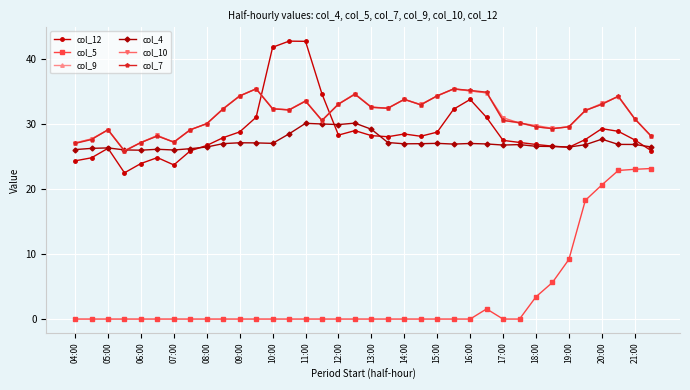

True or false: col_4 and col_5 intersect in this chart.

False